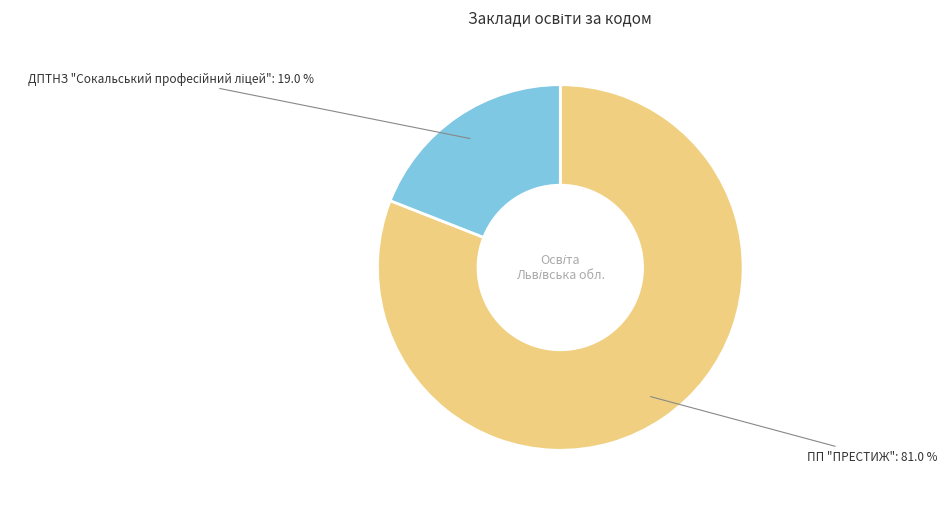

Which category has the biggest portion of the pie?

ПП "ПРЕСТИЖ"